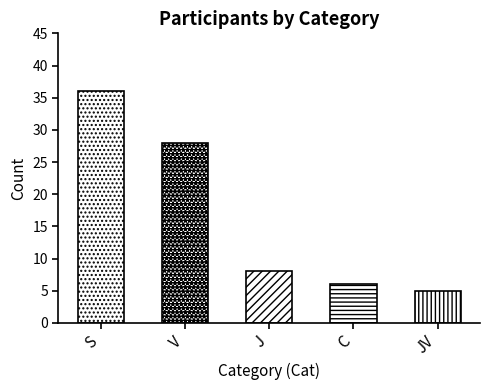

What is the change in value from S to JV?

-31